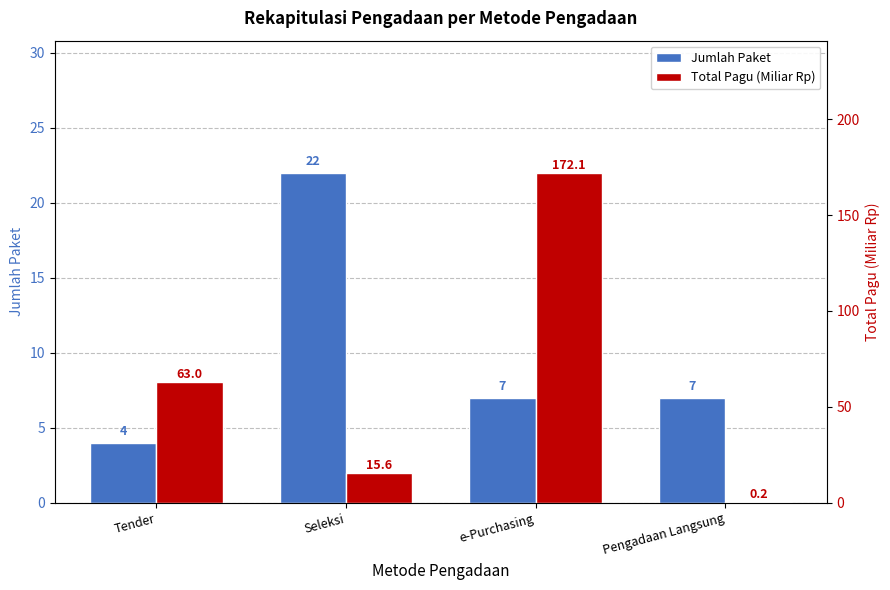

Reading left to right, extract all data points from this chart.

Jumlah Paket: 4.0	22.0	7.0	7.0
Total Pagu (Miliar Rp): 63.0	15.6	172.1	0.2